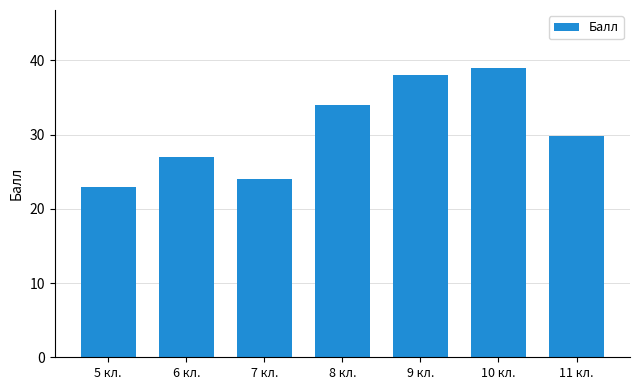

Approximately how many times larger is the value at 6 кл. compared to 5 кл.?

1.2